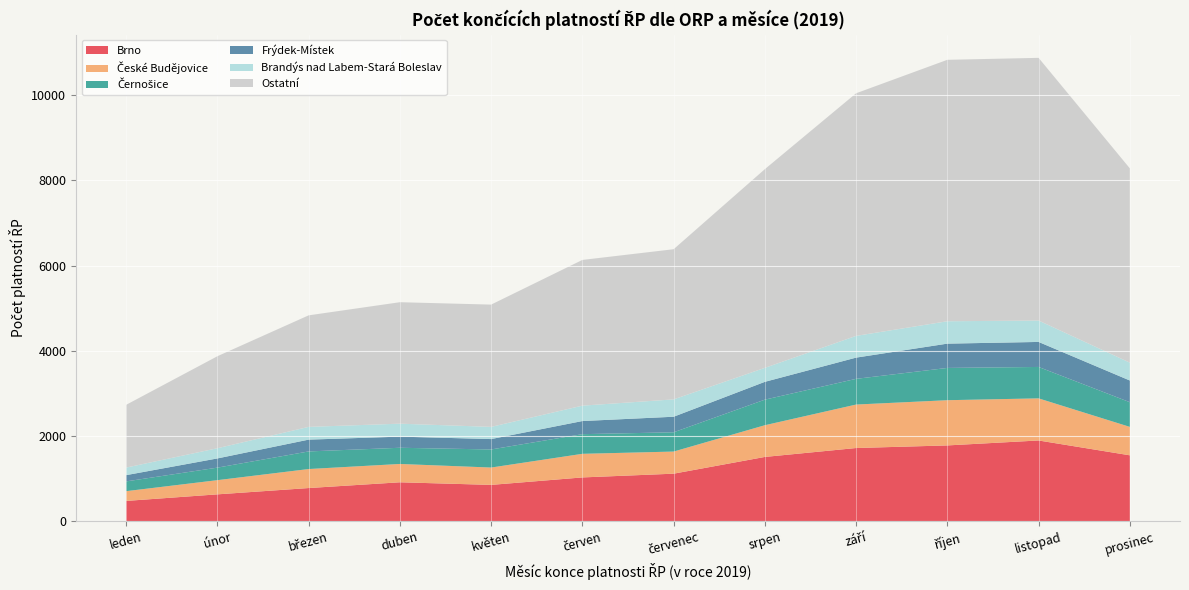

True or false: Brno has a value of 2573 at prosinec.

False